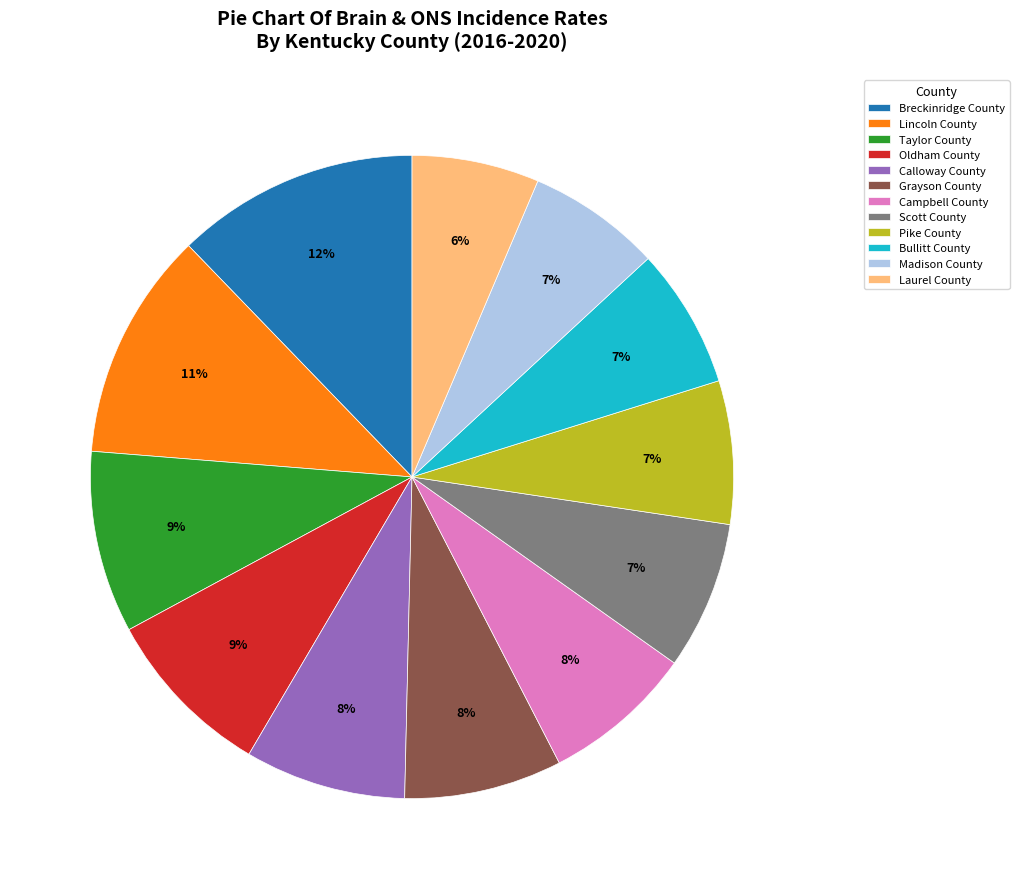

Which has a higher value, Breckinridge County or Scott County?

Breckinridge County